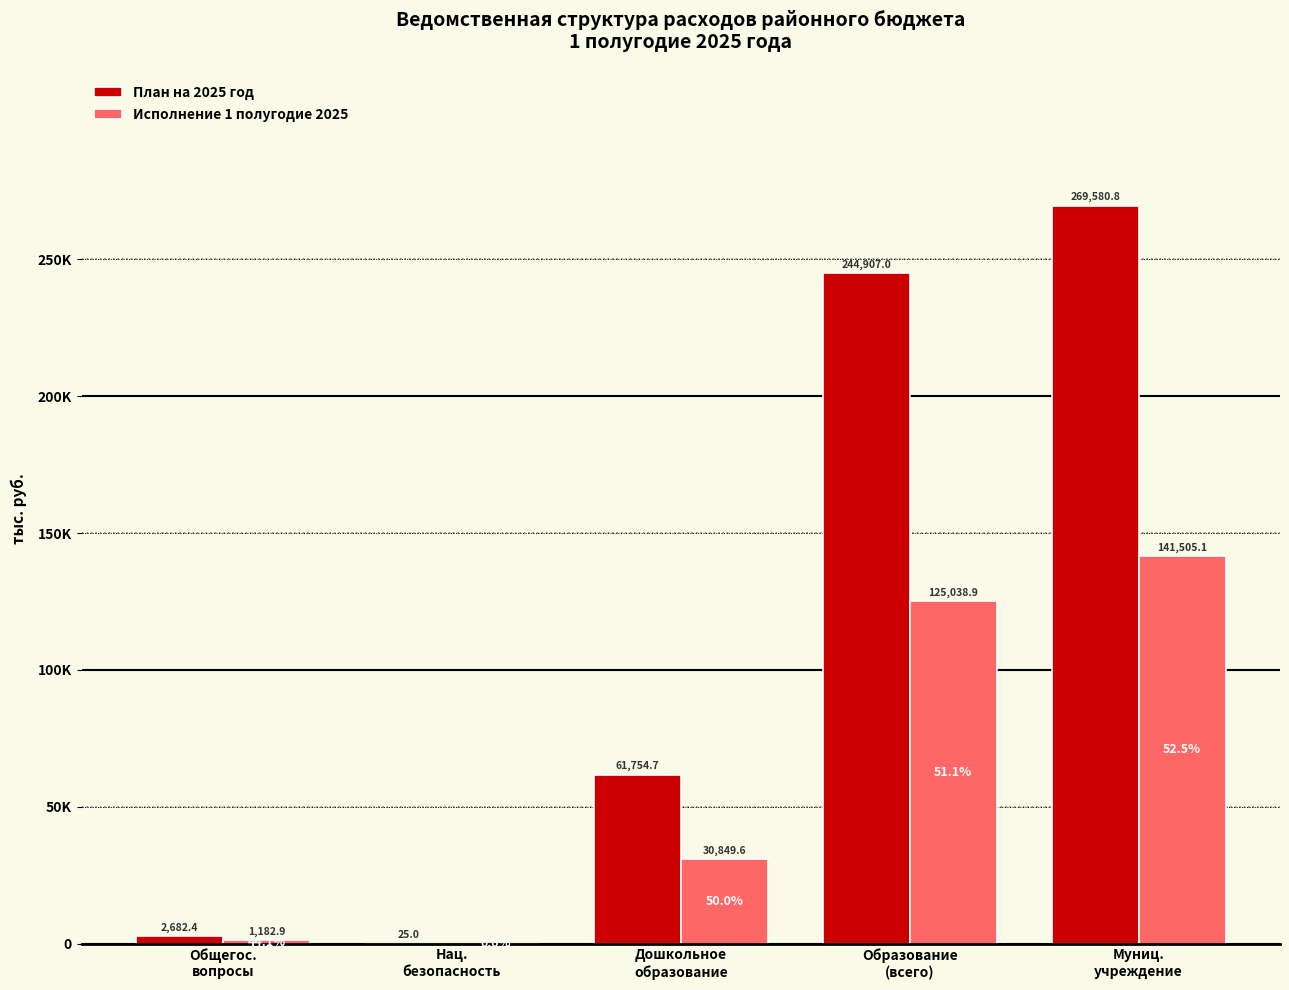

What is the total value across all series at Общегос.
вопросы?

3865.3